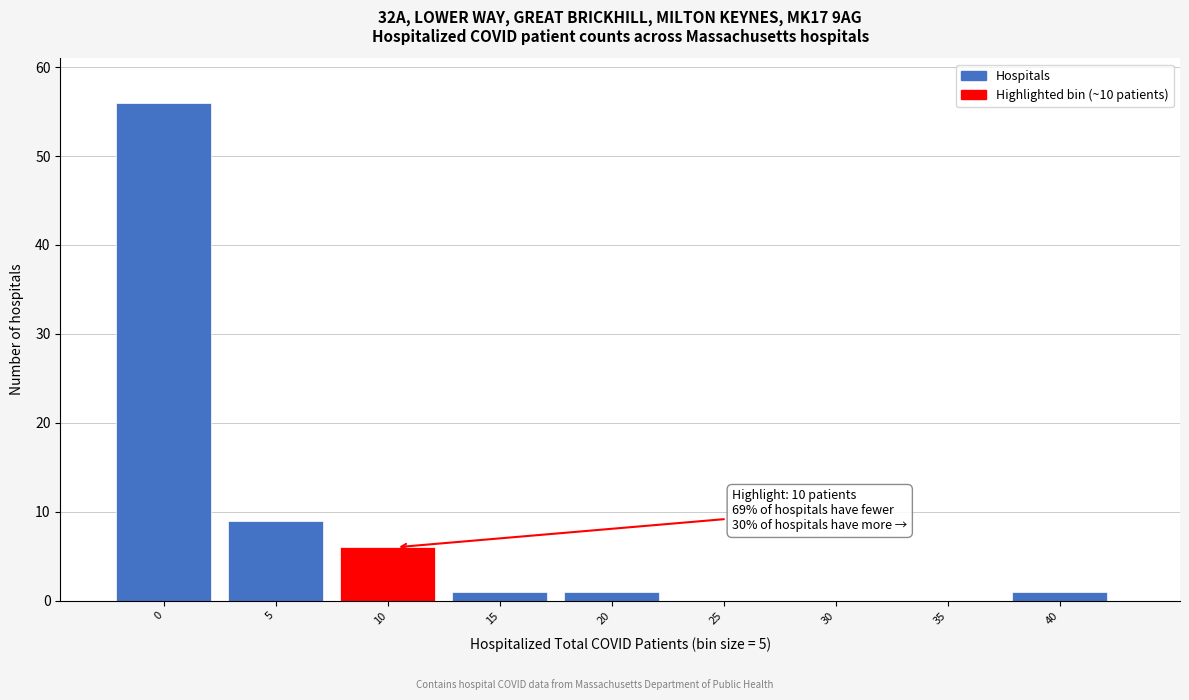

Reading left to right, list all the values displayed in this chart.

0=56	5=9	10=6	15=1	20=1	25=0	30=0	35=0	40=1